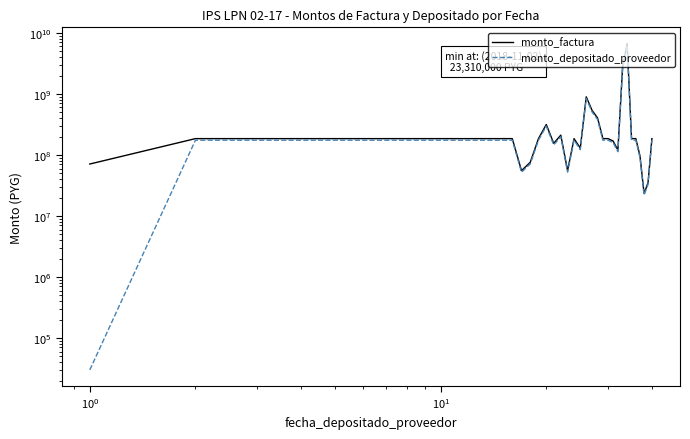

Which series has the widest spread of values?

monto_factura